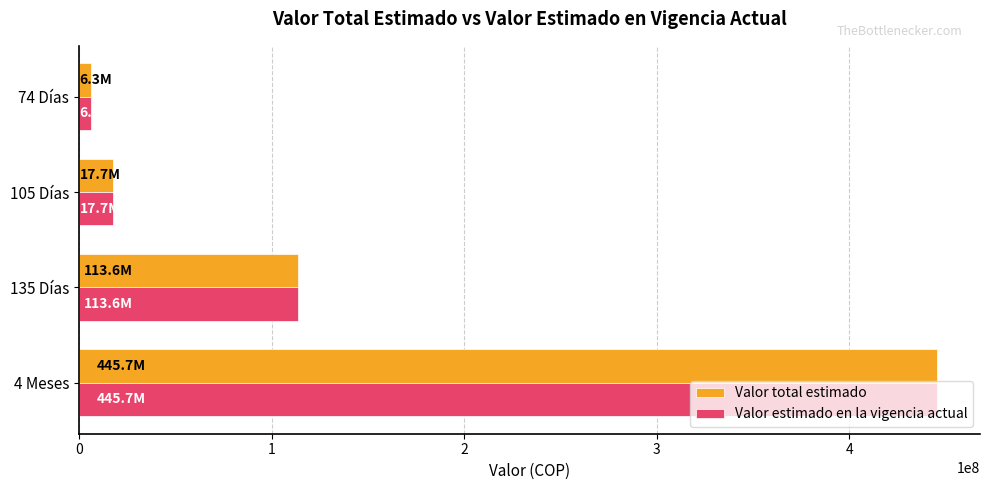

The value of Valor total estimado at 4 Meses is 697189238. True or false?

False